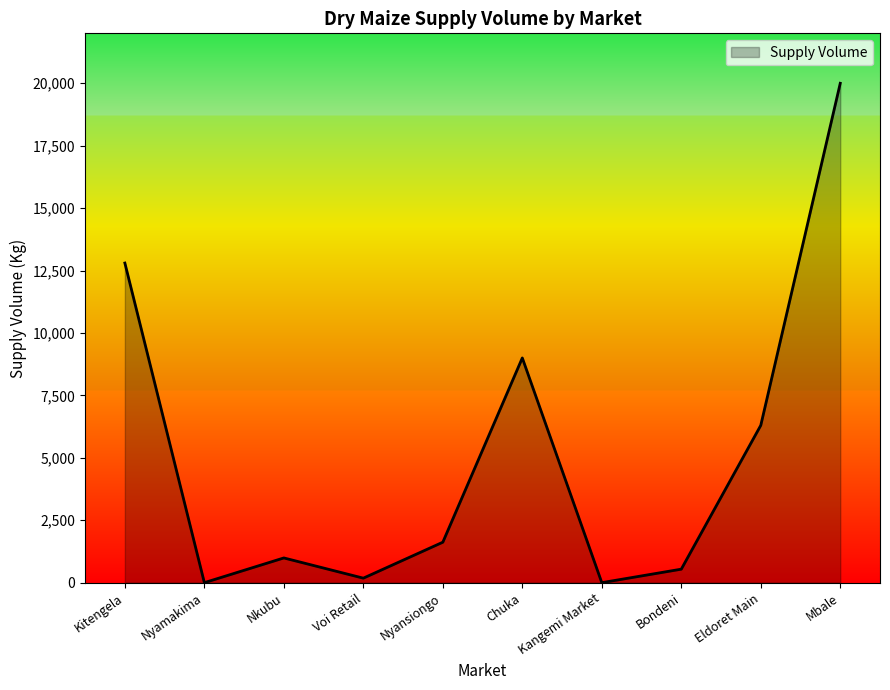

The value at Eldoret Main is 6300. True or false?

True